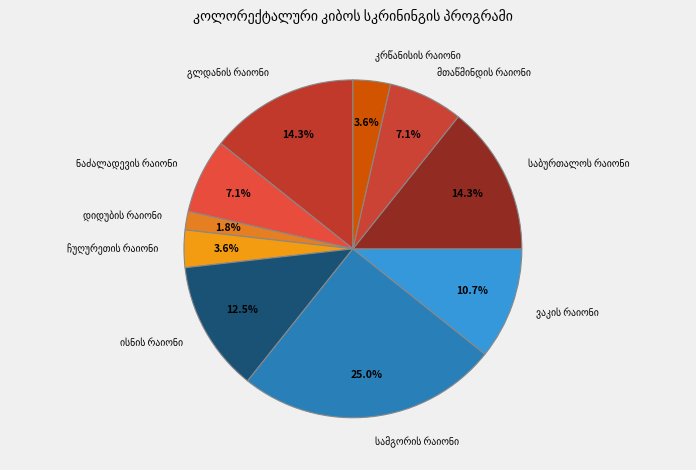

To the nearest percent, what is the average slice percentage?

10%